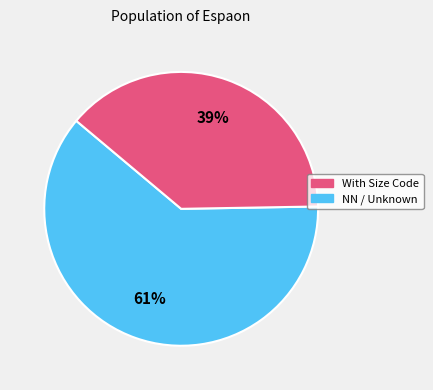

To the nearest percent, what is the average slice percentage?

50%